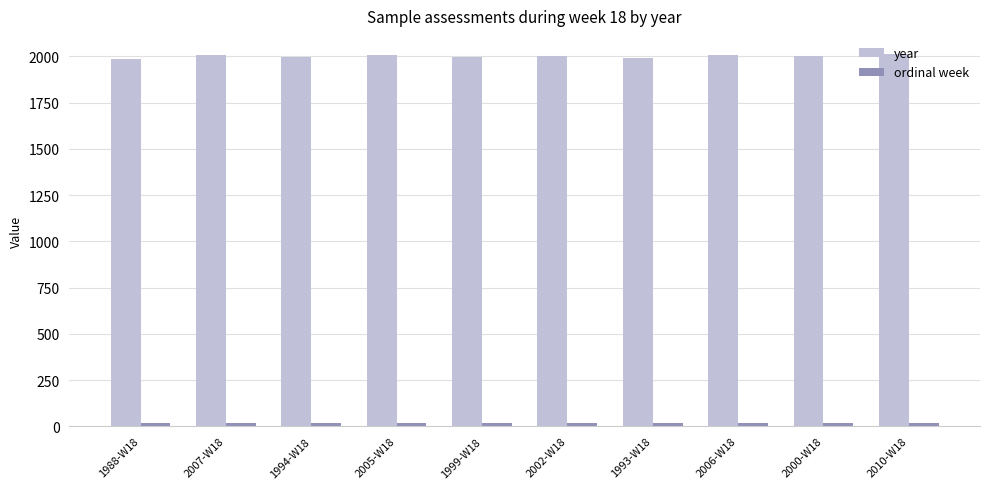

What is the difference between the highest and lowest values at 1988-W18?

1970